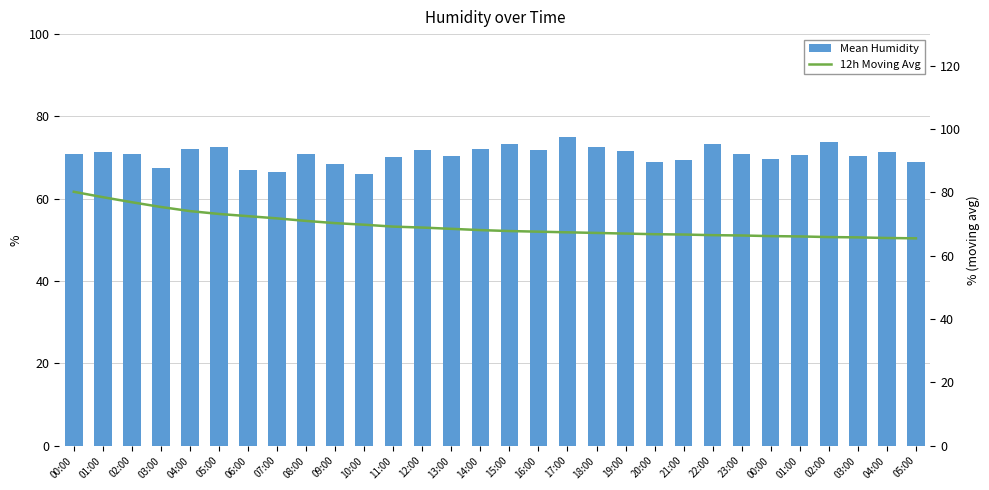

Reading left to right, list all the values displayed in this chart.

Mean Humidity: 00:00=71.0	01:00=71.2	02:00=70.8	03:00=67.4	04:00=72.2	05:00=72.6	06:00=67.0	07:00=66.5	08:00=70.8	09:00=68.3	10:00=66.0	11:00=70.1	12:00=72.0	13:00=70.4	14:00=72.1	15:00=73.4	16:00=71.8	17:00=75.0	18:00=72.7	19:00=71.5	20:00=69.0	21:00=69.3	22:00=73.2	23:00=71.0	00:00=69.6	01:00=70.6	02:00=73.7	03:00=70.3	04:00=71.3	05:00=68.9
12h Moving Avg: 00:00=80.2	01:00=78.5	02:00=76.9	03:00=75.4	04:00=74.1	05:00=73.2	06:00=72.5	07:00=71.8	08:00=71.0	09:00=70.3	10:00=69.8	11:00=69.2	12:00=68.9	13:00=68.5	14:00=68.1	15:00=67.8	16:00=67.6	17:00=67.4	18:00=67.2	19:00=67.0	20:00=66.8	21:00=66.7	22:00=66.5	23:00=66.4	00:00=66.2	01:00=66.1	02:00=65.9	03:00=65.8	04:00=65.6	05:00=65.5